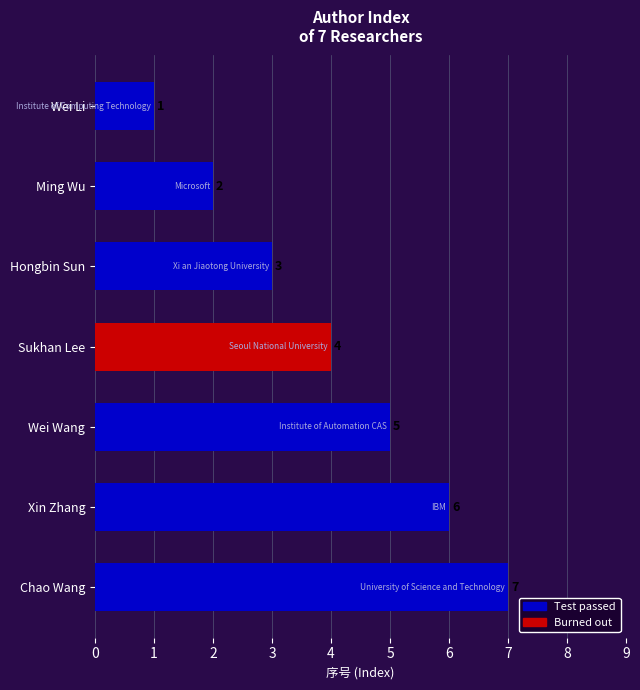

What is the ratio of the value at Wei Wang to the value at Hongbin Sun?

1.7